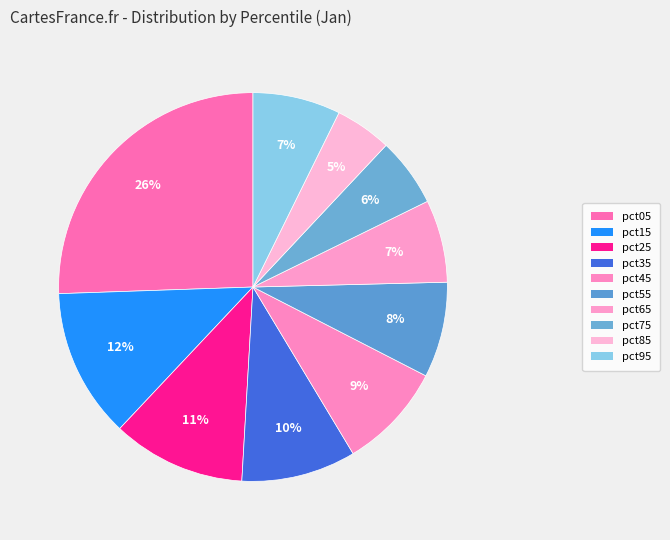

Is pct35 the majority of the pie?

No